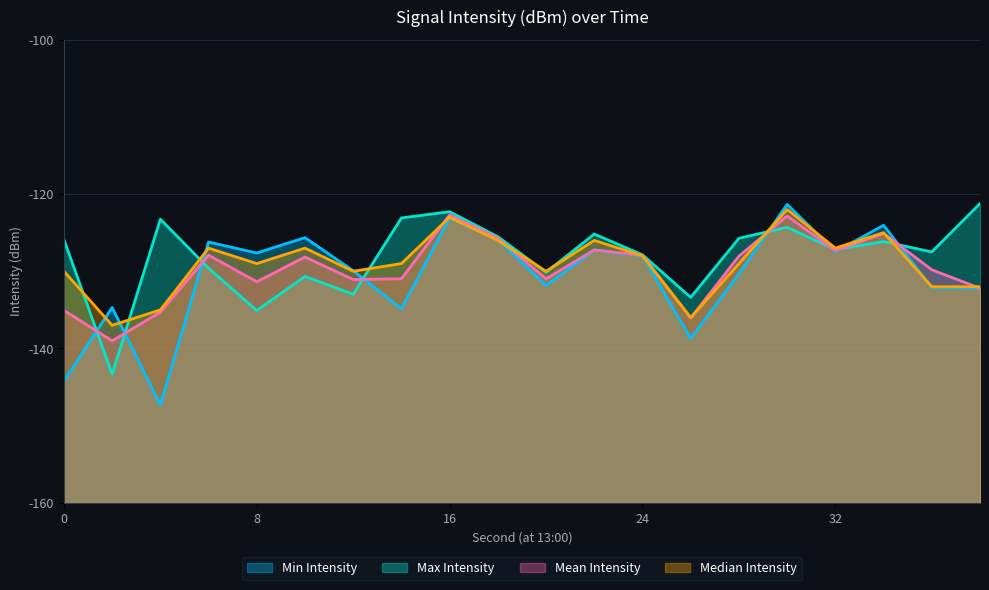

Is it true that Median Intensity equals -75.4 at 4?

False